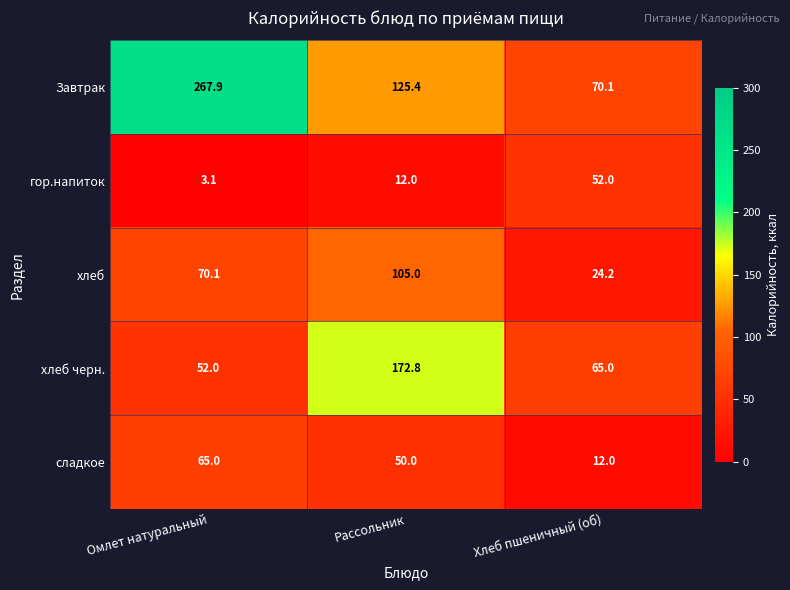

What value does the хлеб черн. series have at Хлеб пшеничный (об)?

65.0